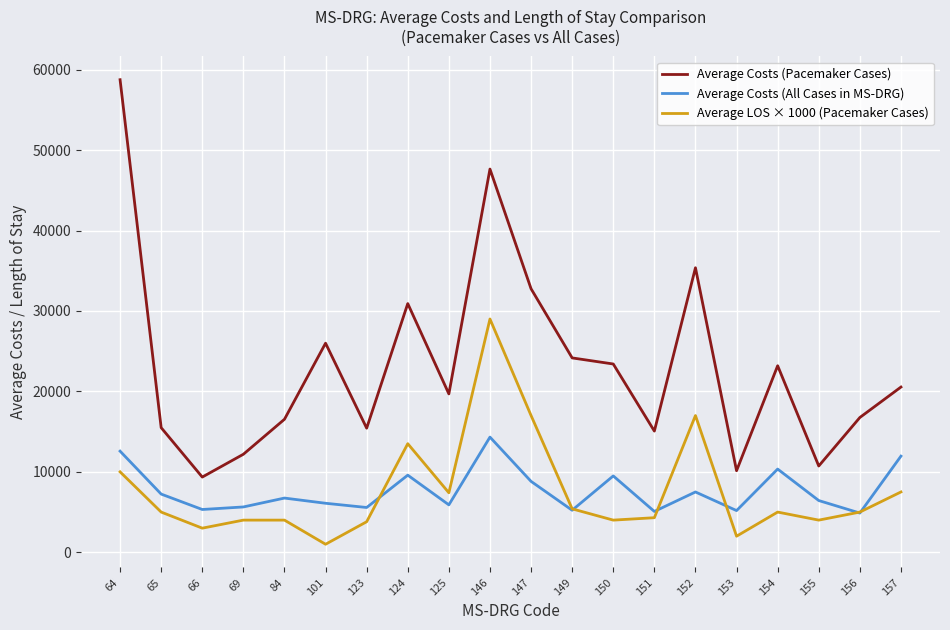

List the series in order of their peak value, highest first.

Average Costs (Pacemaker Cases), Average LOS × 1000 (Pacemaker Cases), Average Costs (All Cases in MS-DRG)